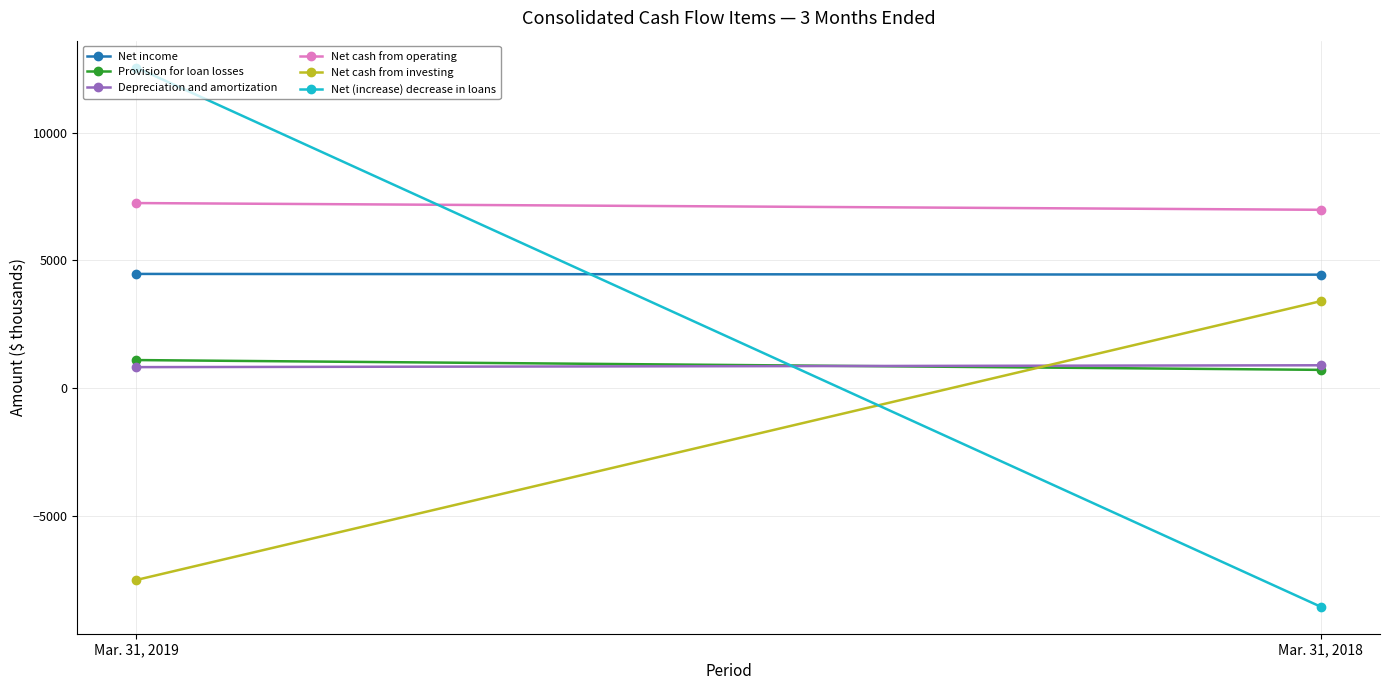

Is it true that Net (increase) decrease in loans equals -11786 at Mar. 31, 2018?

False